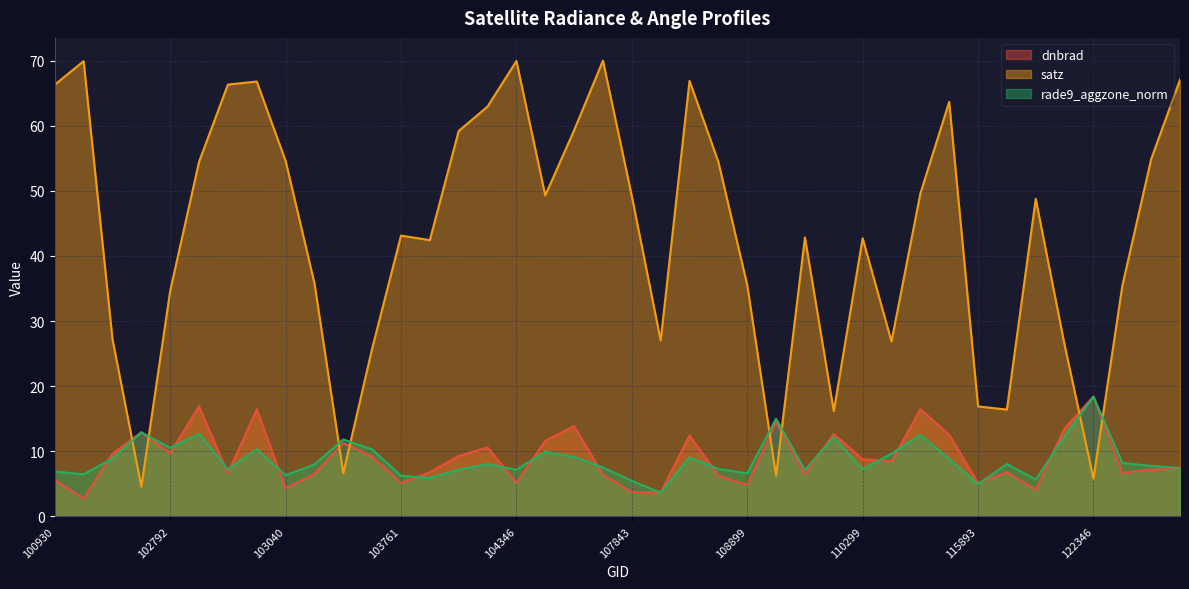

What is the spread (max minus min) of values at 122710?

47.7